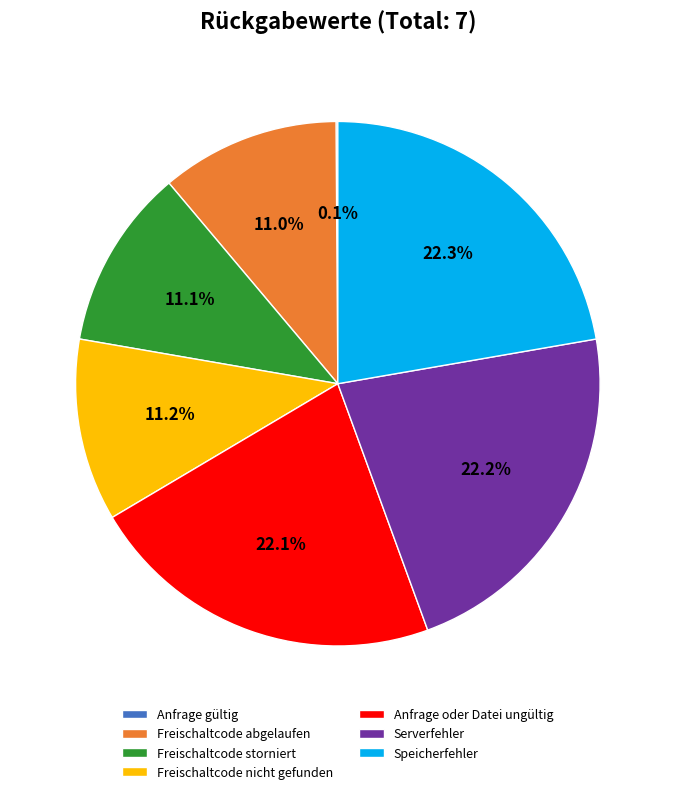

Do Freischaltcode abgelaufen and Speicherfehler together represent more than half of the pie?

No